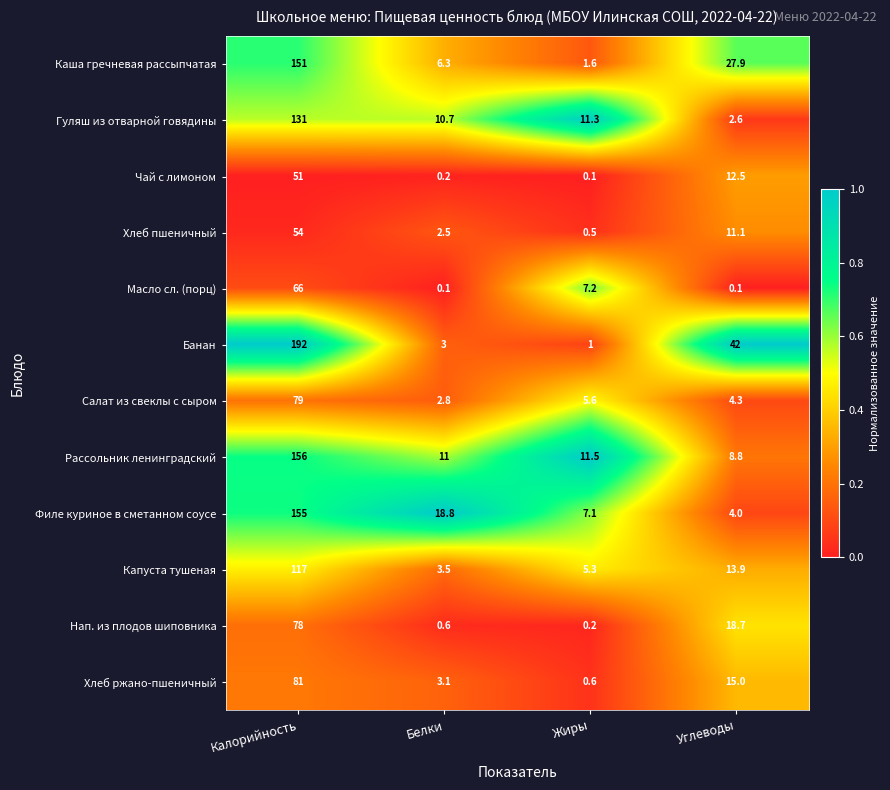

At which label does Хлеб пшеничный reach its peak?

Калорийность